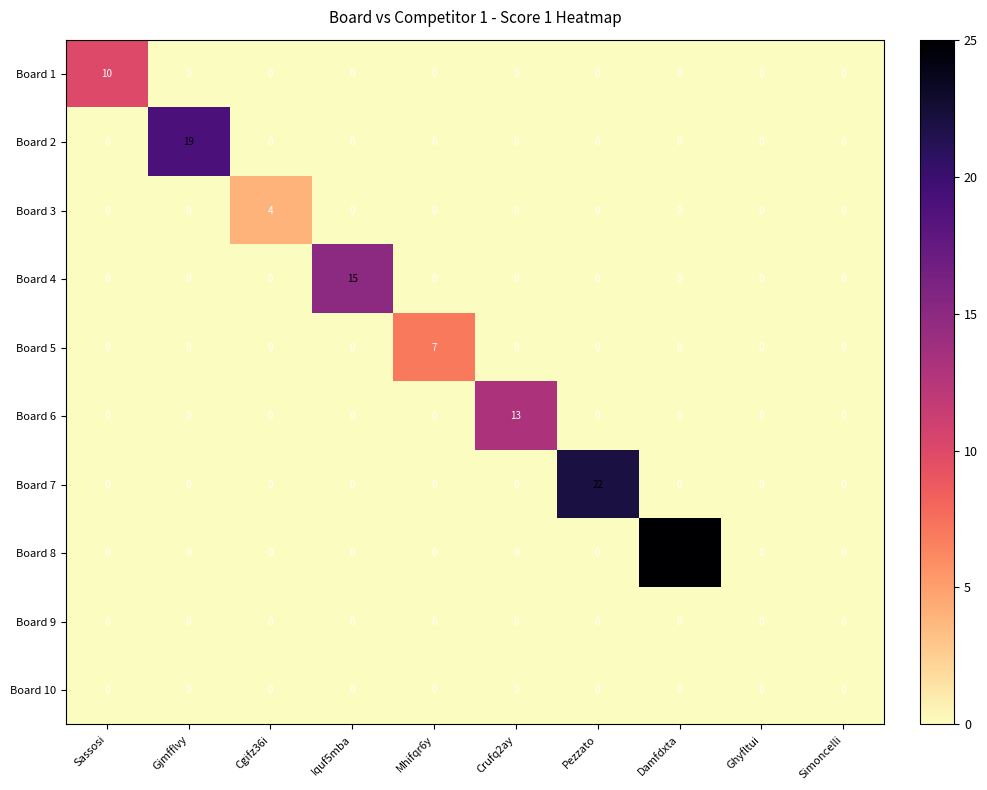

What is the sum of the Board 6 values at Mhifqr6y and Crufq2ay?

13